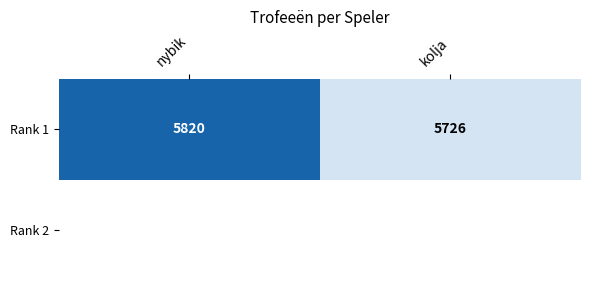

Between kolja and nybik, which is larger?

nybik